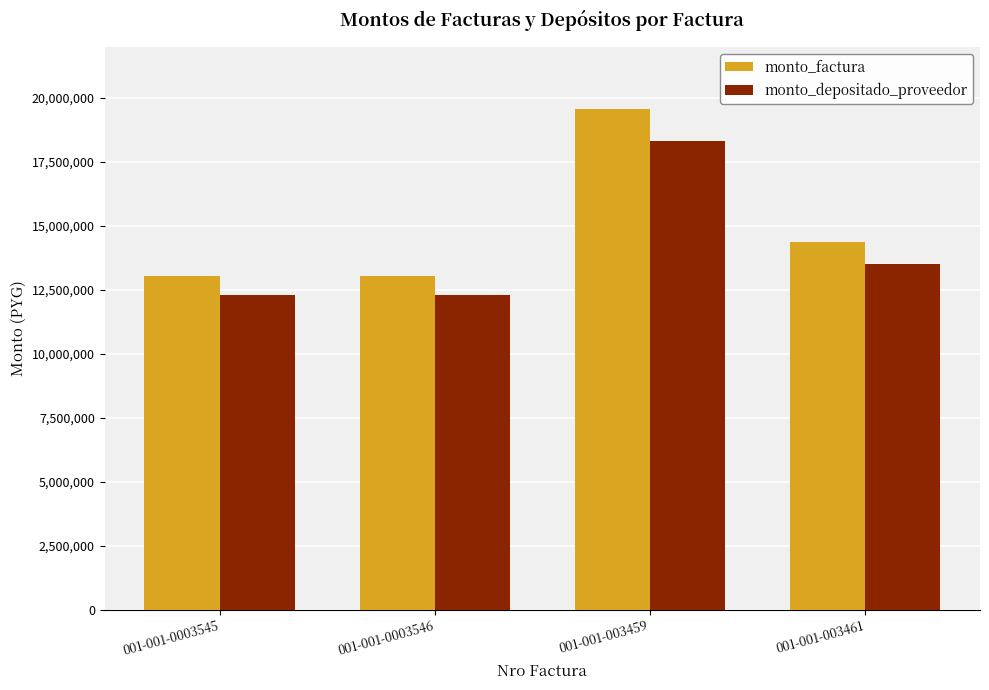

Rank the series at 001-001-0003546 from lowest to highest value.

monto_depositado_proveedor, monto_factura